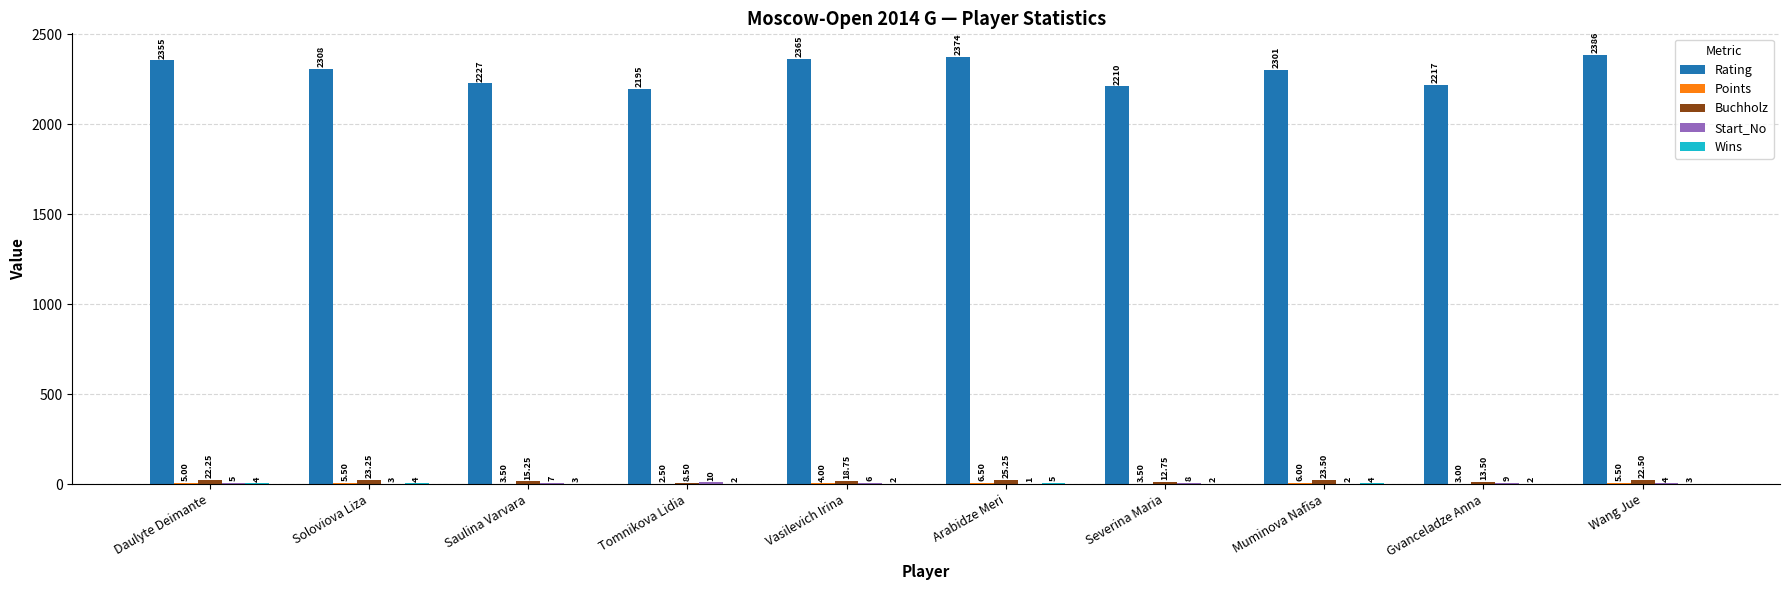

Between Vasilevich Irina and Muminova Nafisa, which series saw the biggest shift?

Rating